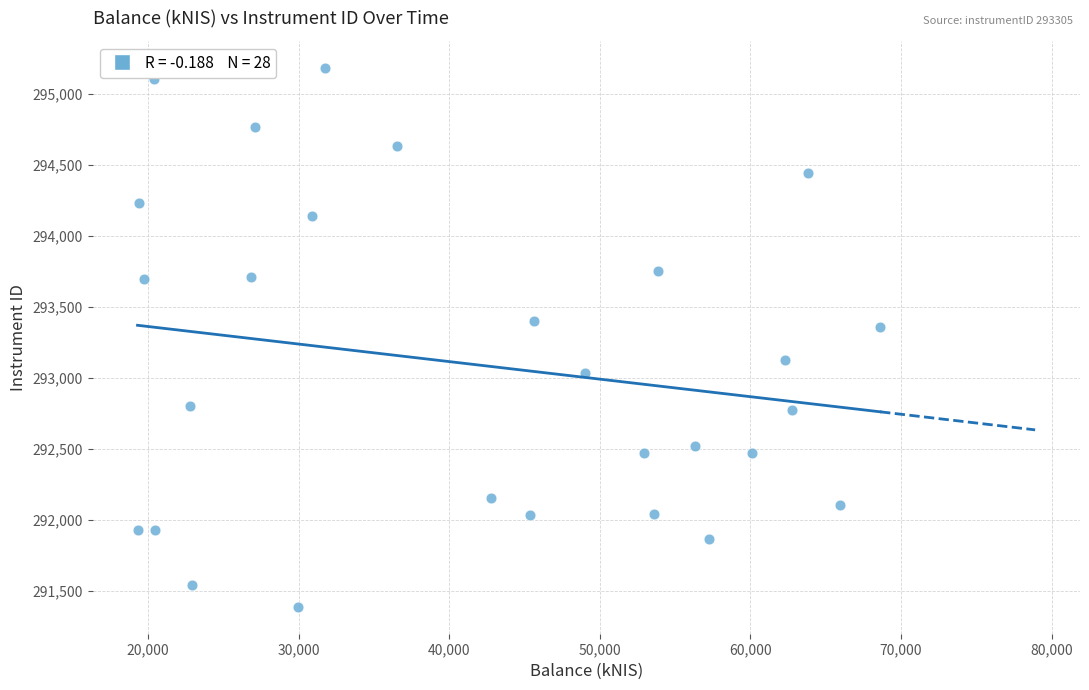

What is the range of X values (max minus min)?

49314.9